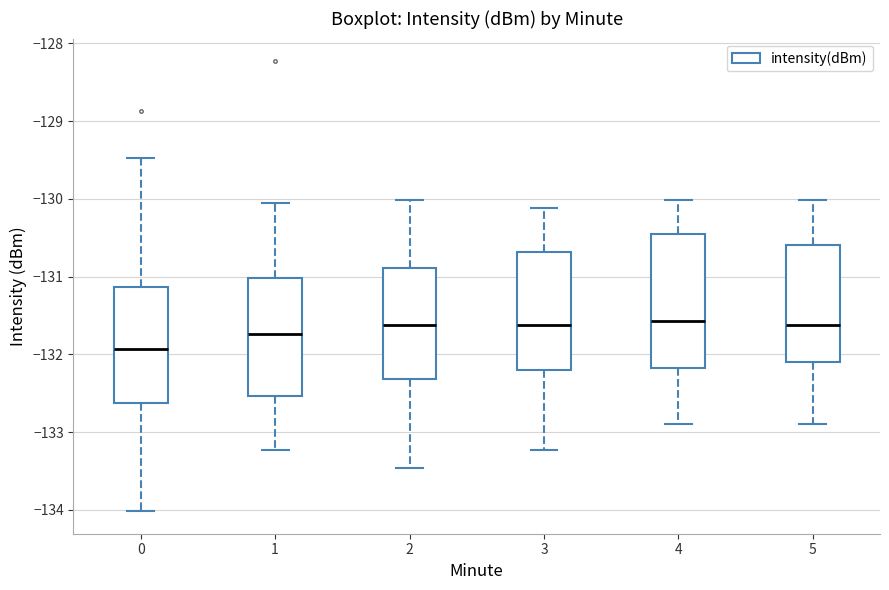

Reading left to right, read every box against the y-axis: the position of its median line, the range the box covers, and the ends of its whiskers. The values are not printed on the chart, so give them approximately, as read against the axis.

0: median -131.9, box -132.6 to -131.1, whiskers -134.0 to -129.5
1: median -131.7, box -132.5 to -131.0, whiskers -133.2 to -130.0
2: median -131.6, box -132.3 to -130.9, whiskers -133.5 to -130.0
3: median -131.6, box -132.2 to -130.7, whiskers -133.2 to -130.1
4: median -131.6, box -132.2 to -130.5, whiskers -132.9 to -130.0
5: median -131.6, box -132.1 to -130.6, whiskers -132.9 to -130.0